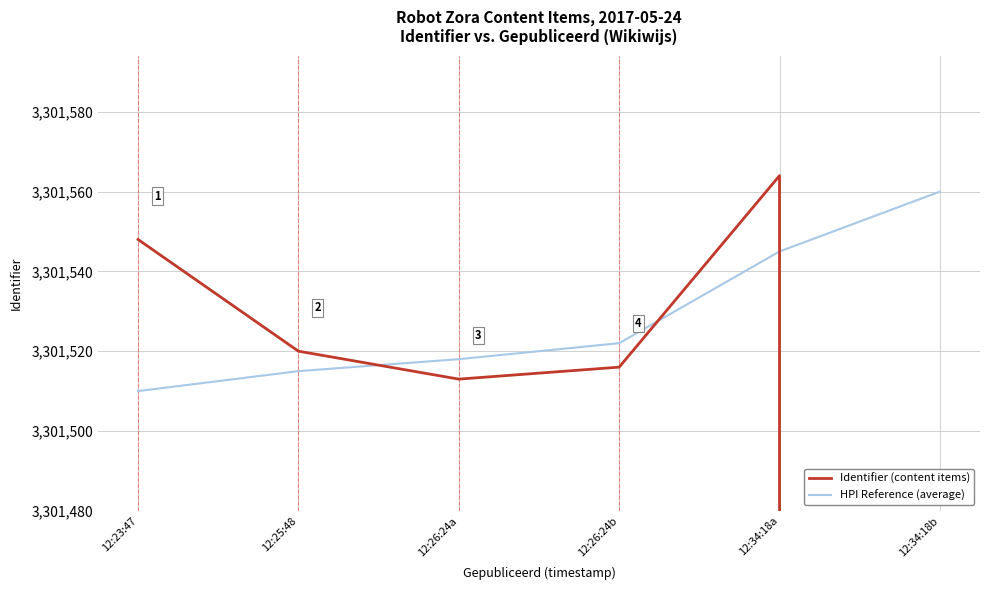

List the series in order of their peak value, highest first.

Identifier (content items), HPI Reference (average)